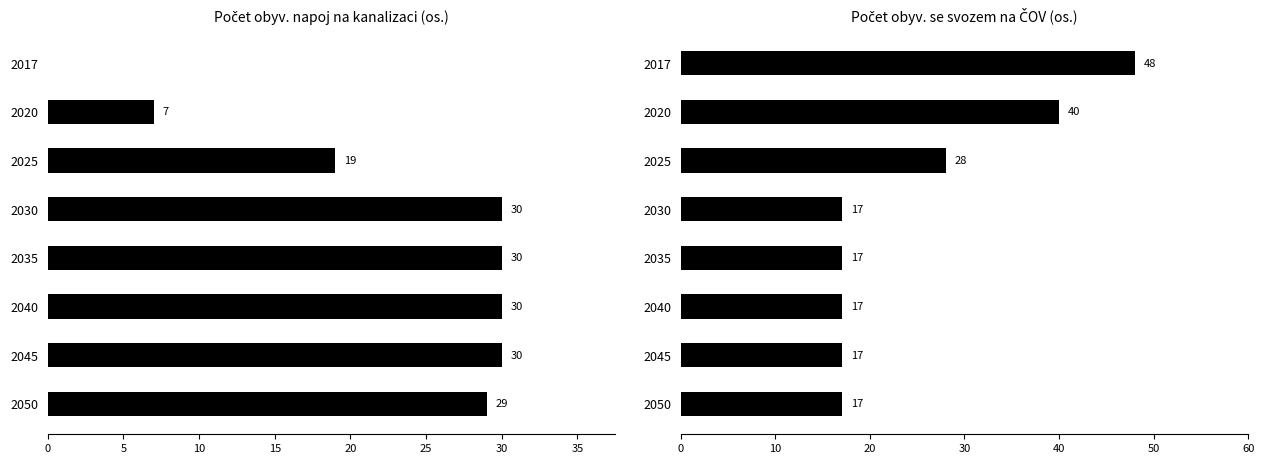

What is the maximum value shown in the chart?

48